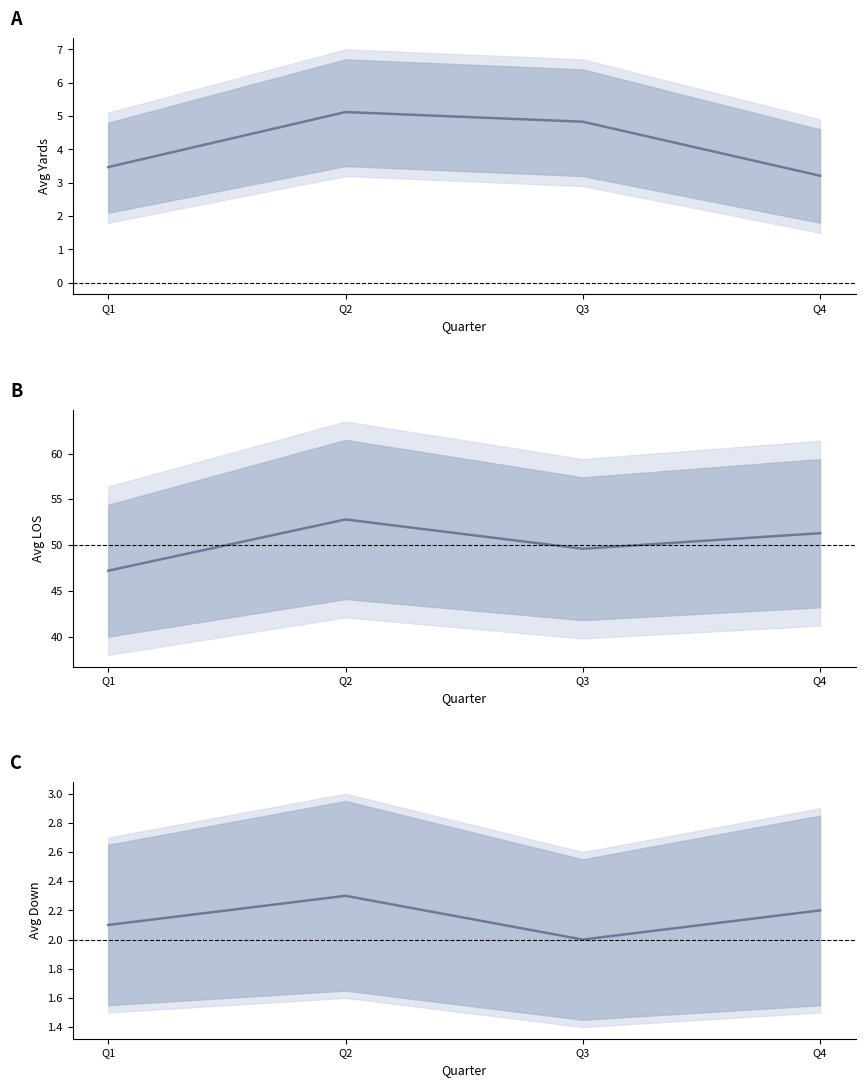

Reading left to right, extract all data points from this chart.

avg_yards: 3.5	5.1	4.8	3.2
avg_los: 47.2	52.8	49.6	51.3
avg_down: 2.1	2.3	2.0	2.2